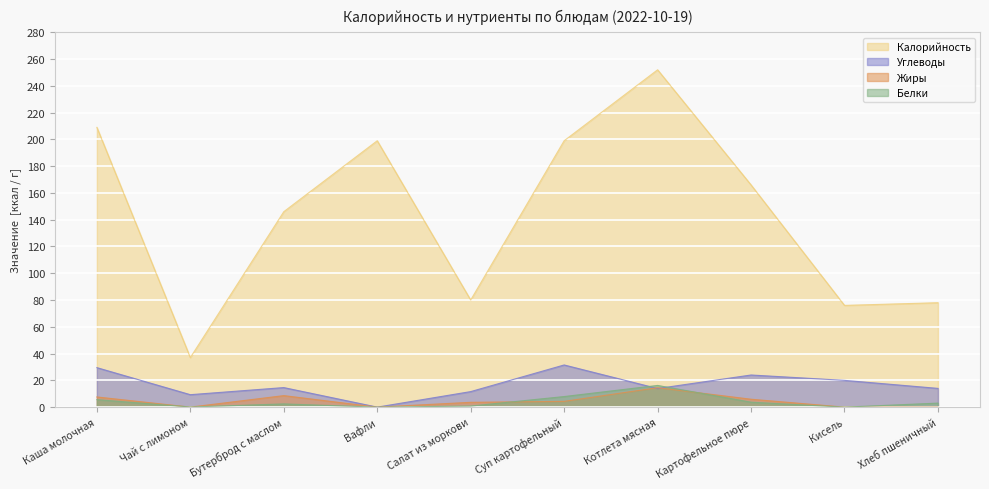

How many distinct data groups are displayed?

4